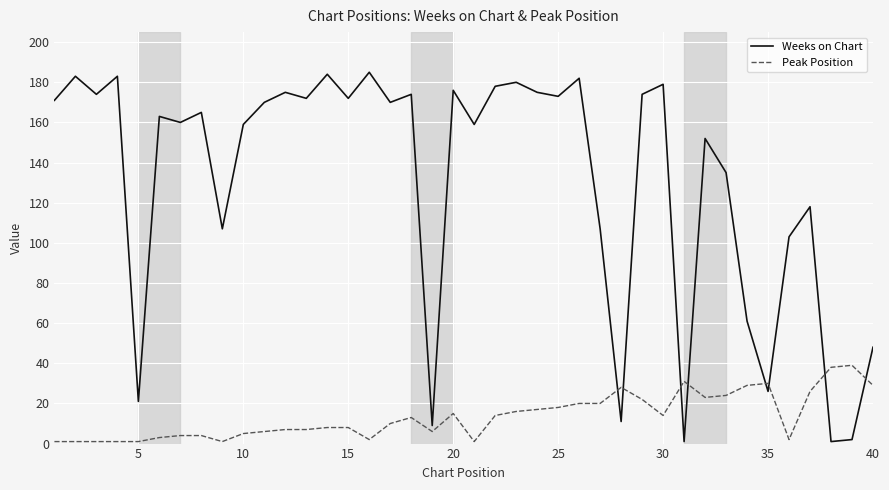

Which series has the largest total across all categories?

Weeks on Chart